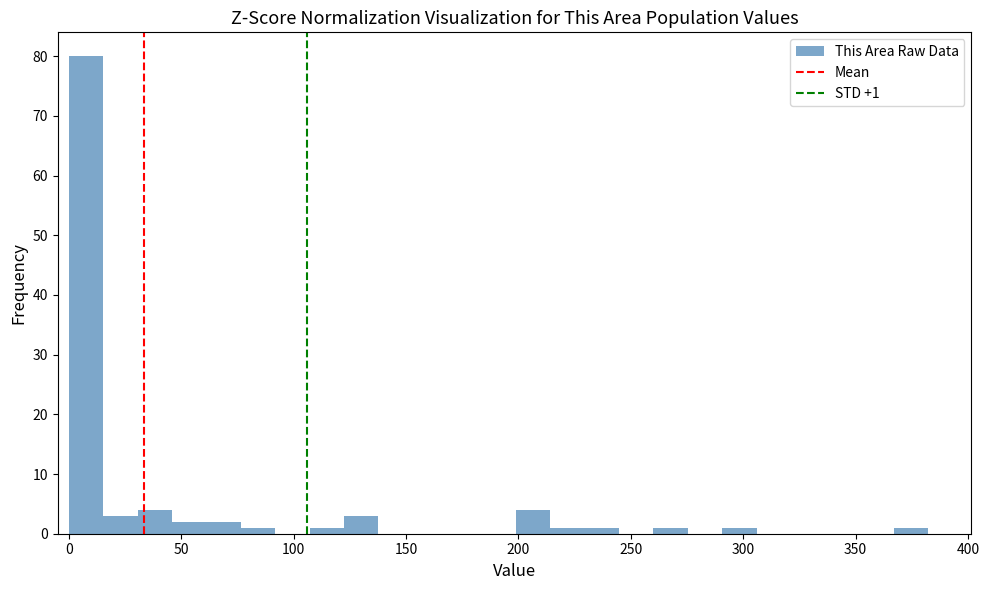

Around what value on the x-axis is the tallest bar? Give the approximate position of its centre, as read against the axis.

10